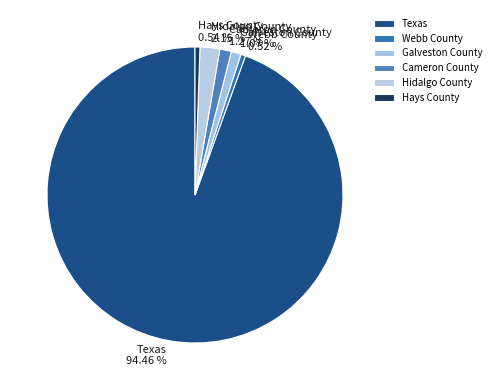

Is it true that Hidalgo County is 2% of the pie?

True